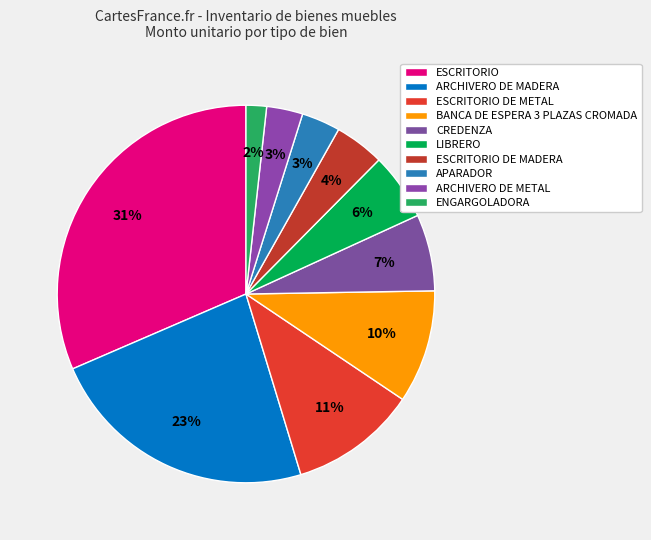

To the nearest percent, what portion does ESCRITORIO represent?

31%